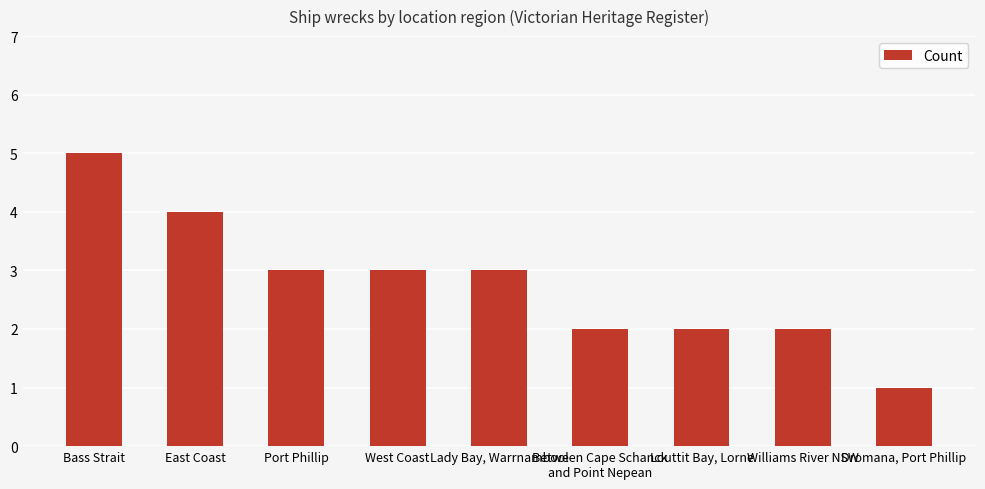

What is the difference between the values at Louttit Bay, Lorne and Port Phillip?

1